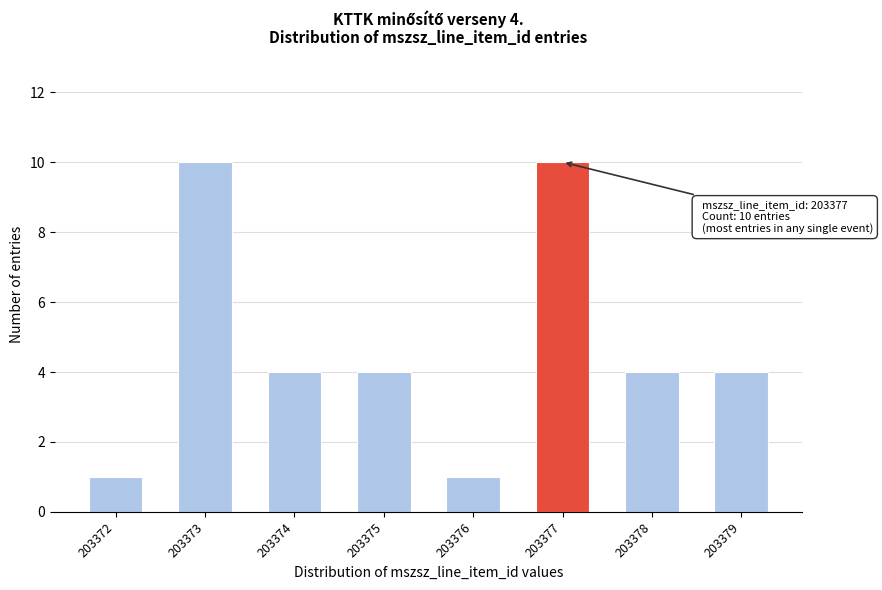

Reading left to right, extract all data points from this chart.

1	10	4	4	1	10	4	4